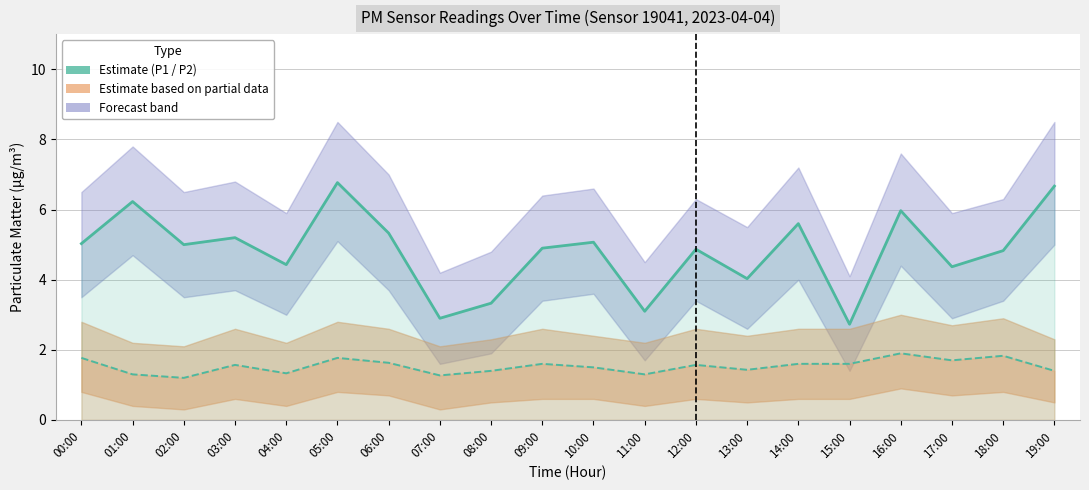

At how many categories does at least one series exceed 4?

16